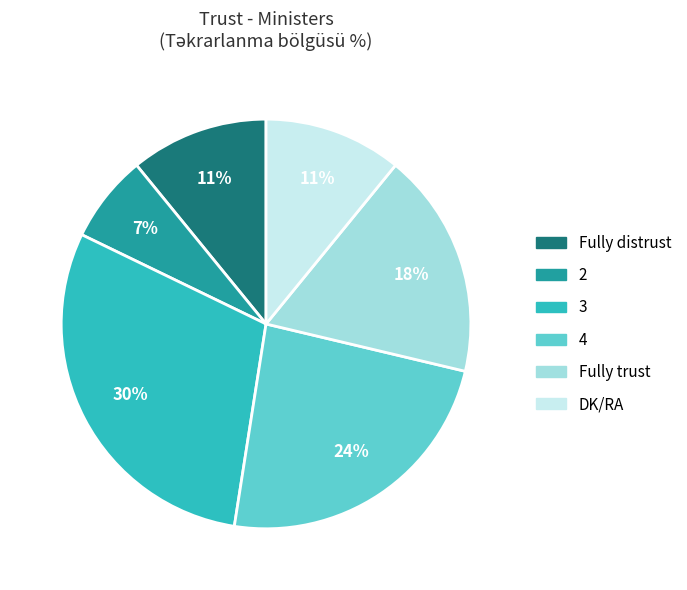

What percentage is the Fully trust slice, to the nearest percent?

18%